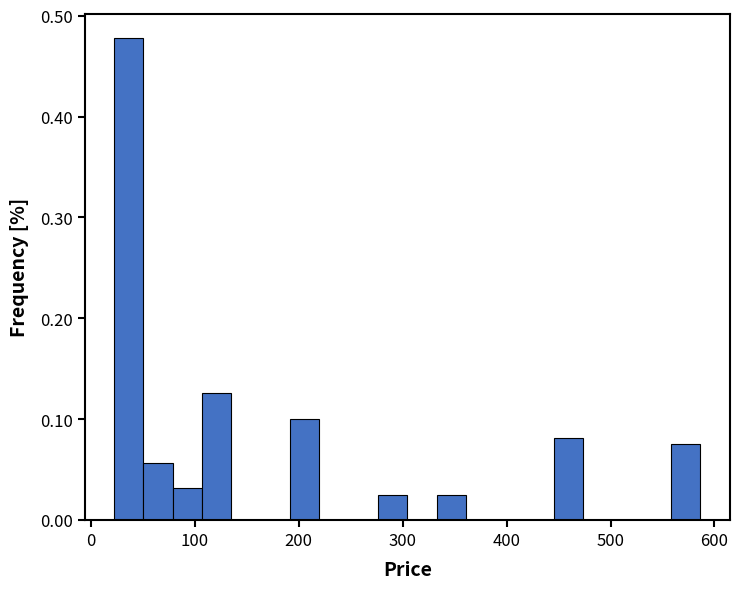

Around what value on the x-axis is the tallest bar? Give the approximate position of its centre, as read against the axis.

40